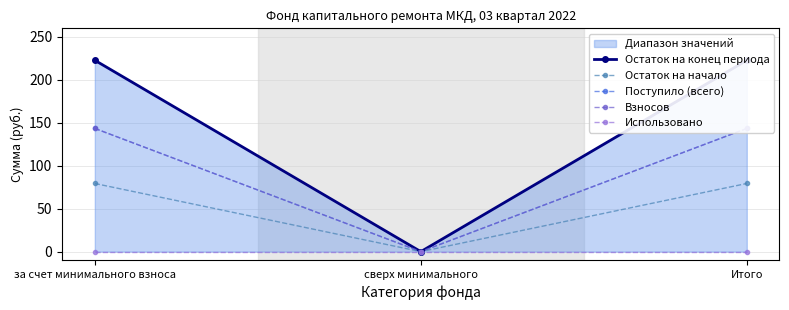

What is the maximum value for Взносов?

143.5